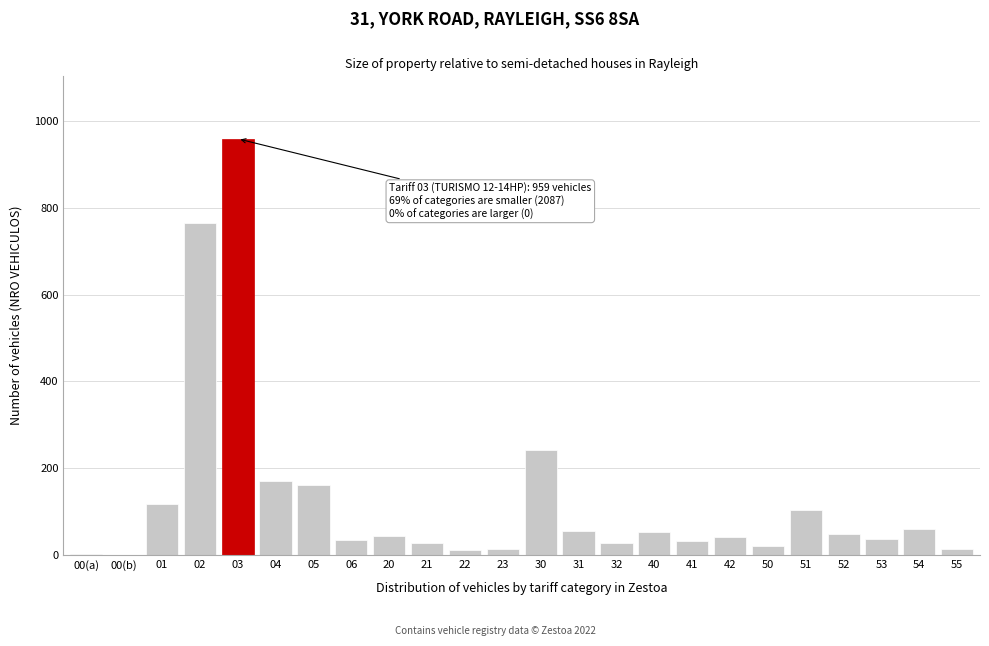

Approximately how many times larger is the value at 30 compared to 42?

5.9